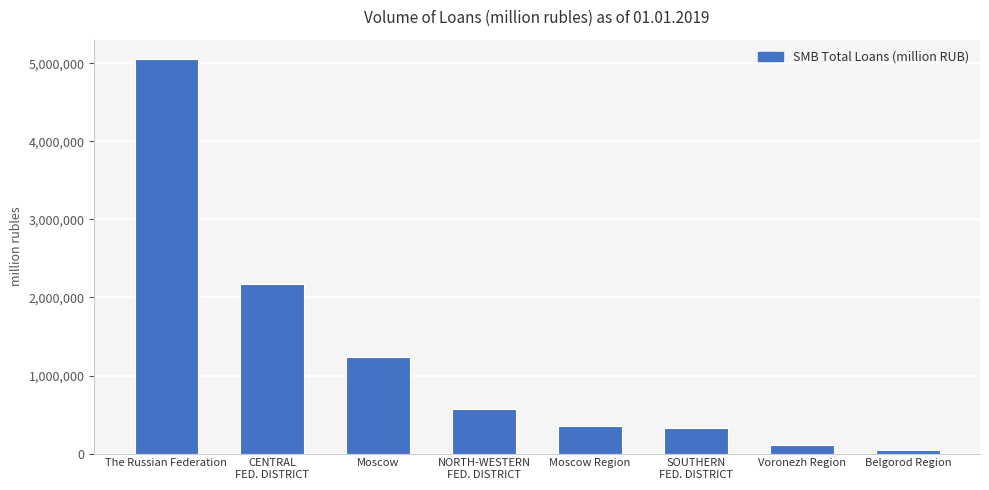

Is it true that the value at CENTRAL
FED. DISTRICT is 993218?

False